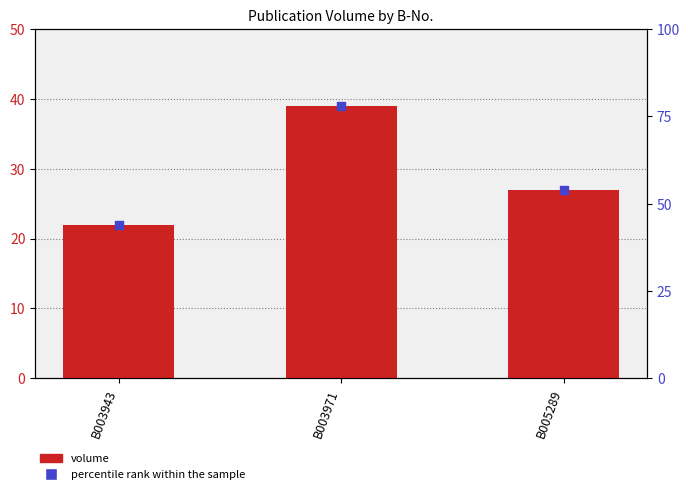

Which series has the widest spread of Y values?

percentile rank within the sample